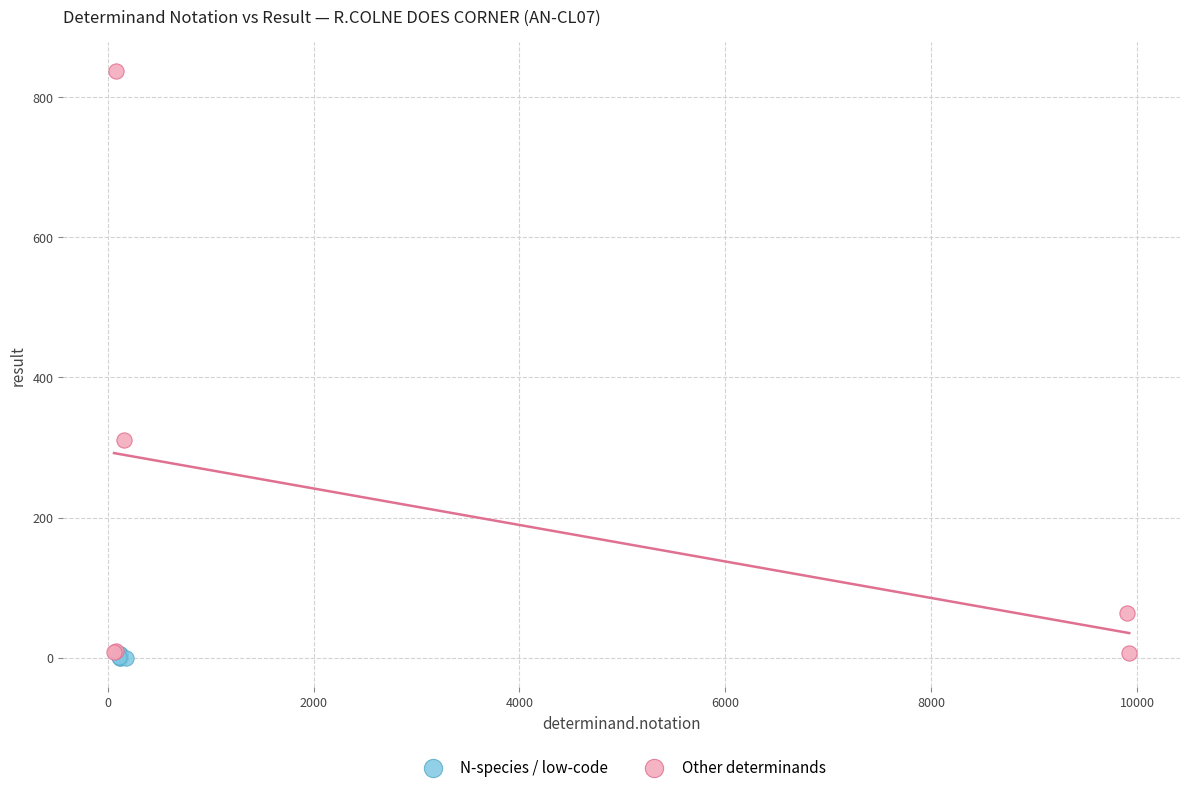

Which series reaches the maximum Y coordinate?

Other determinands